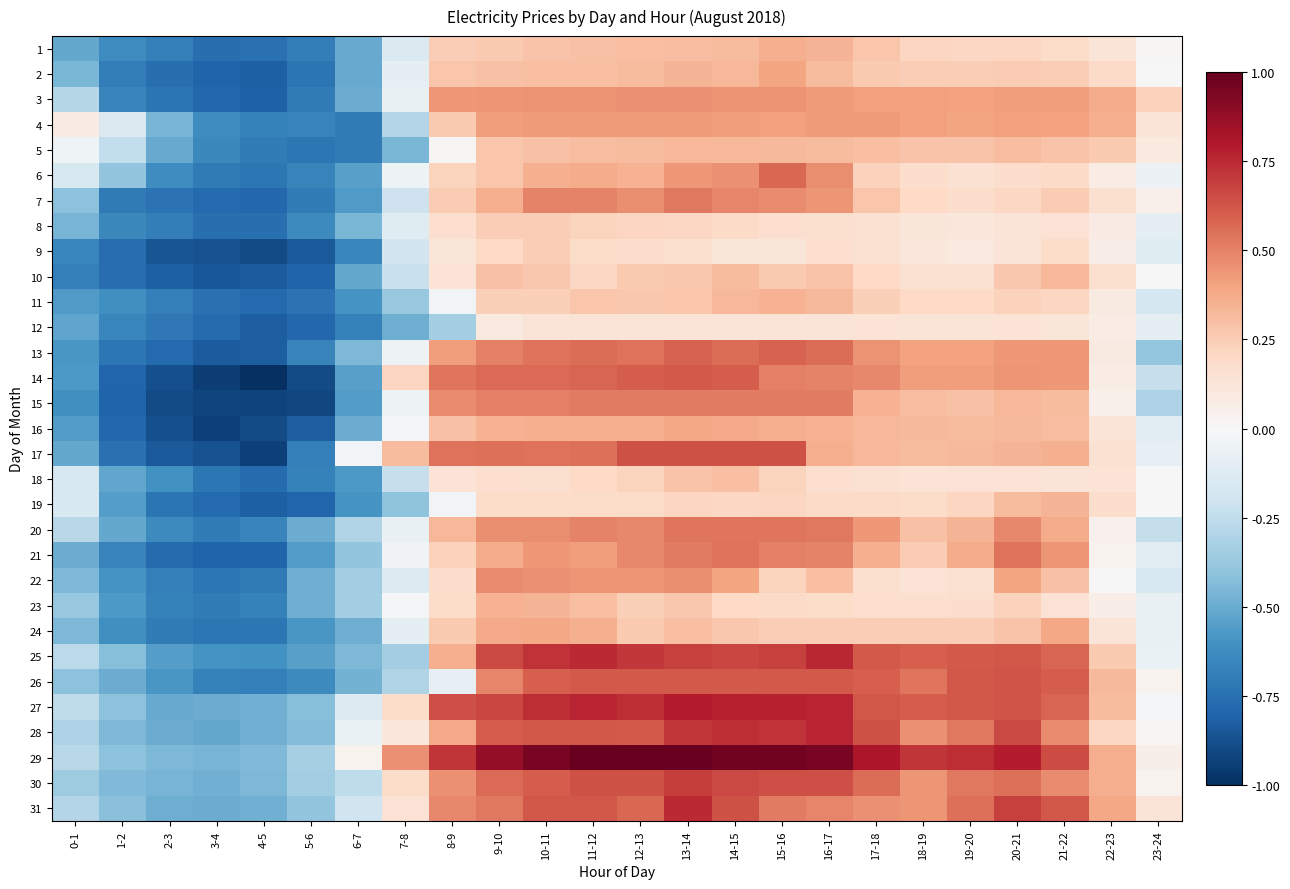

Rank the series at 9-10 from highest to lowest value.

29, 27, 25, 28, 14, 30, 17, 31, 15, 13, 26, 22, 20, 3, 4, 24, 21, 7, 16, 23, 2, 10, 6, 5, 1, 8, 11, 9, 19, 18, 12